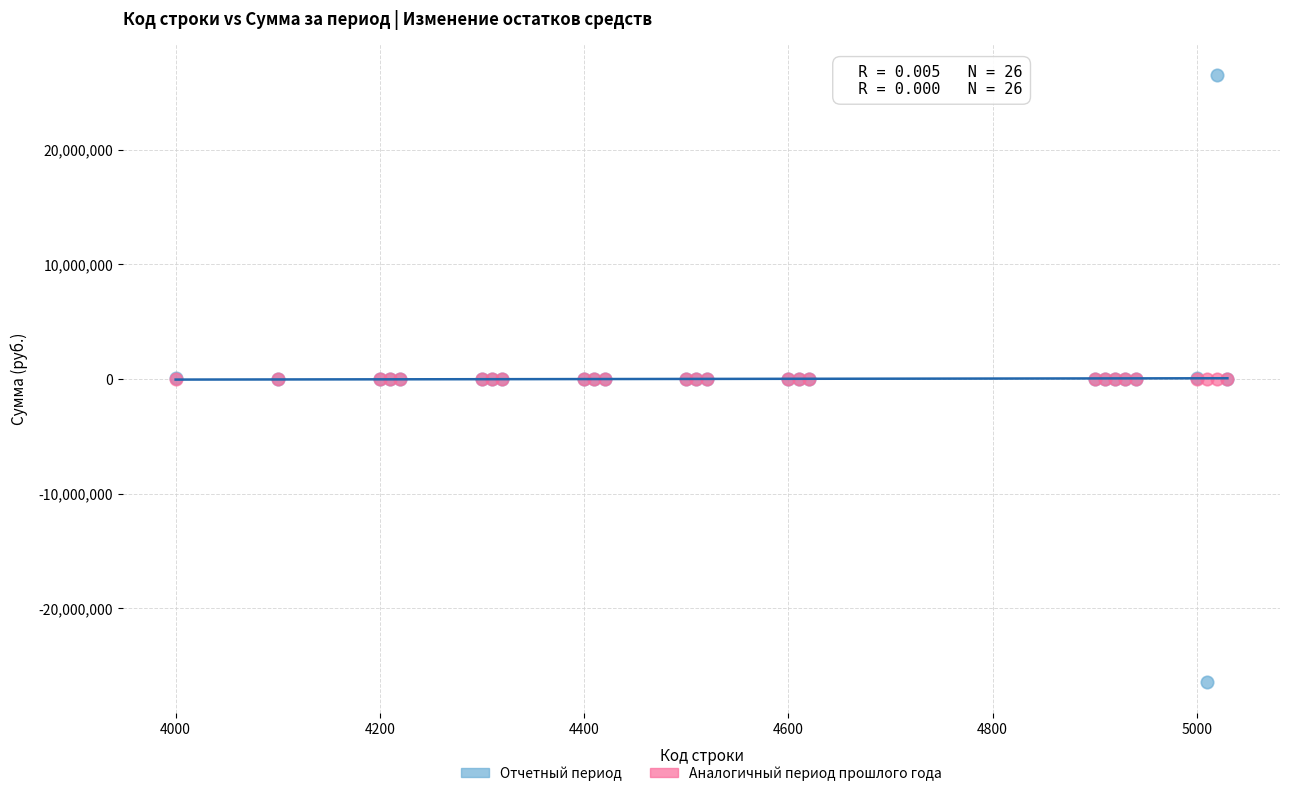

What are all the series names shown in the legend?

Отчетный период, Аналогичный период прошлого года